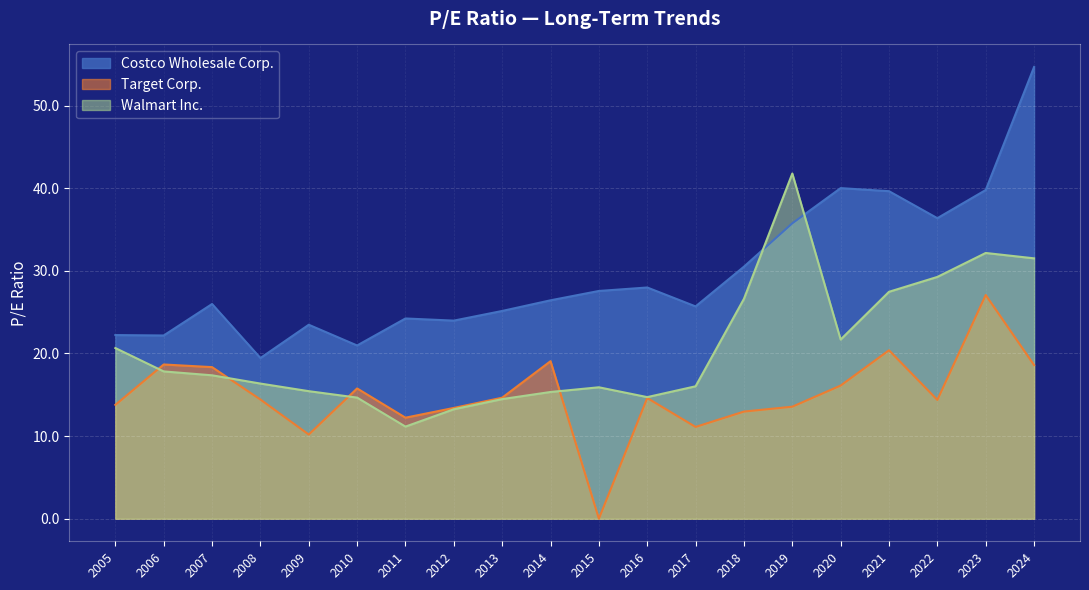

The value of Target Corp. at 2005 is 9.2. True or false?

False